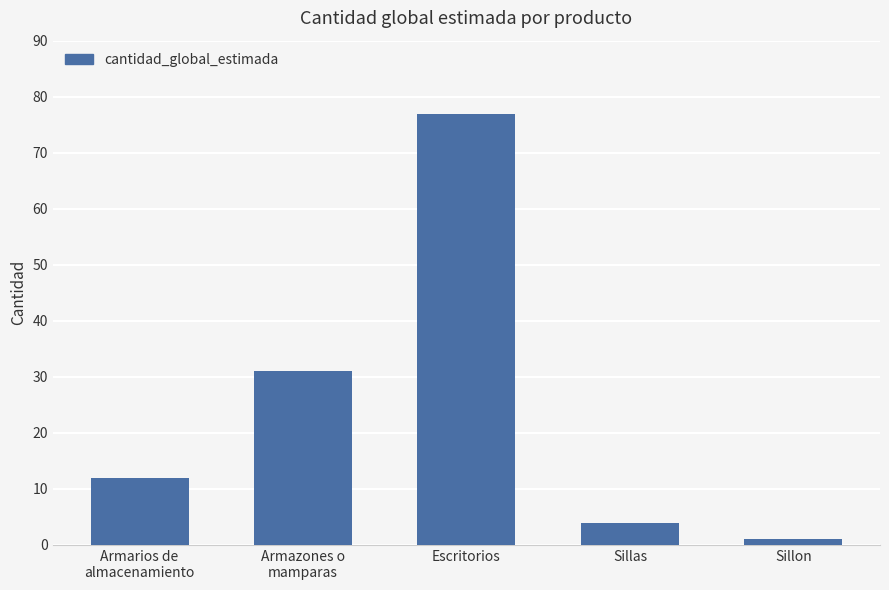

Reading right to left, list all the values displayed in this chart.

1	4	77	31	12